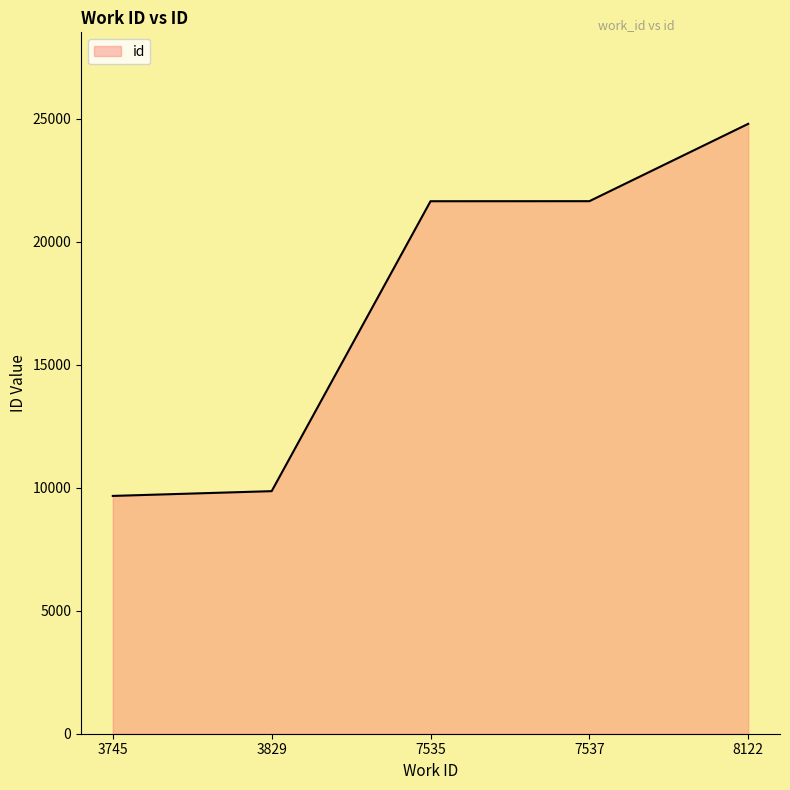

What is the sum of the values at 7535 and 8122?

46445